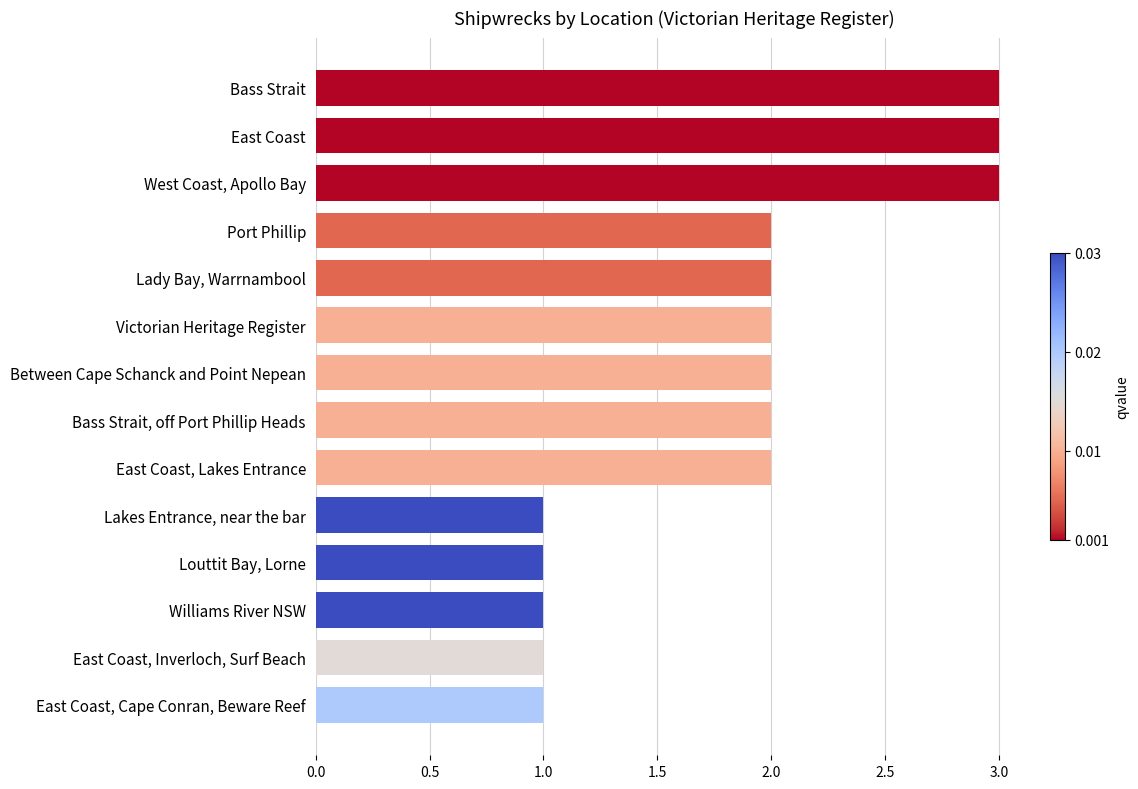

What is the label of the 12th bar from the top?

Williams River NSW